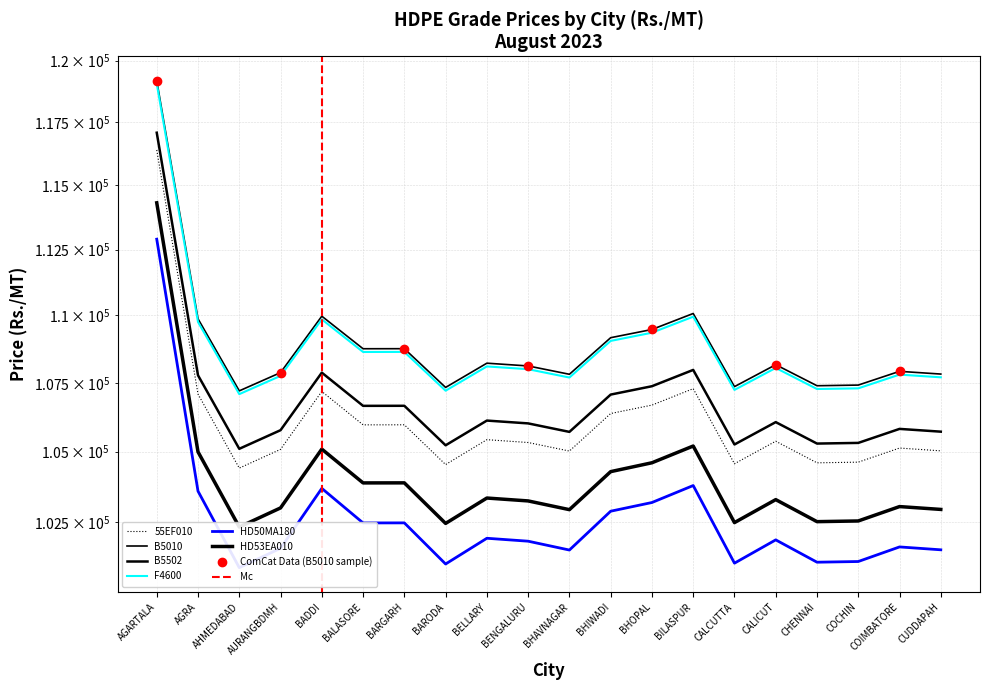

True or false: HD50MA180 has more than 2 points higher than both neighbors.

True